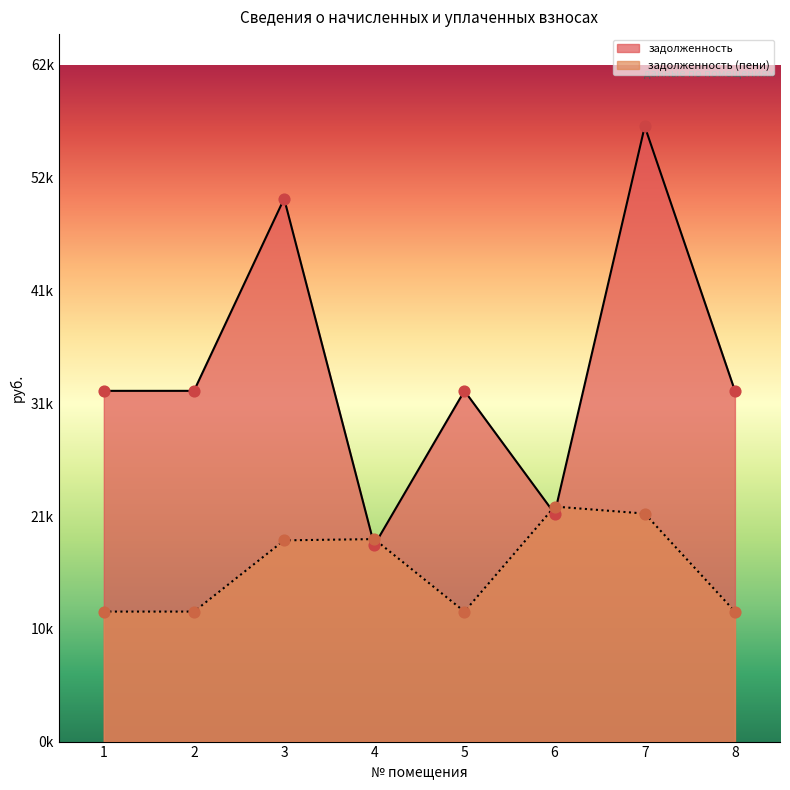

Which series has the largest total across all categories?

задолженность